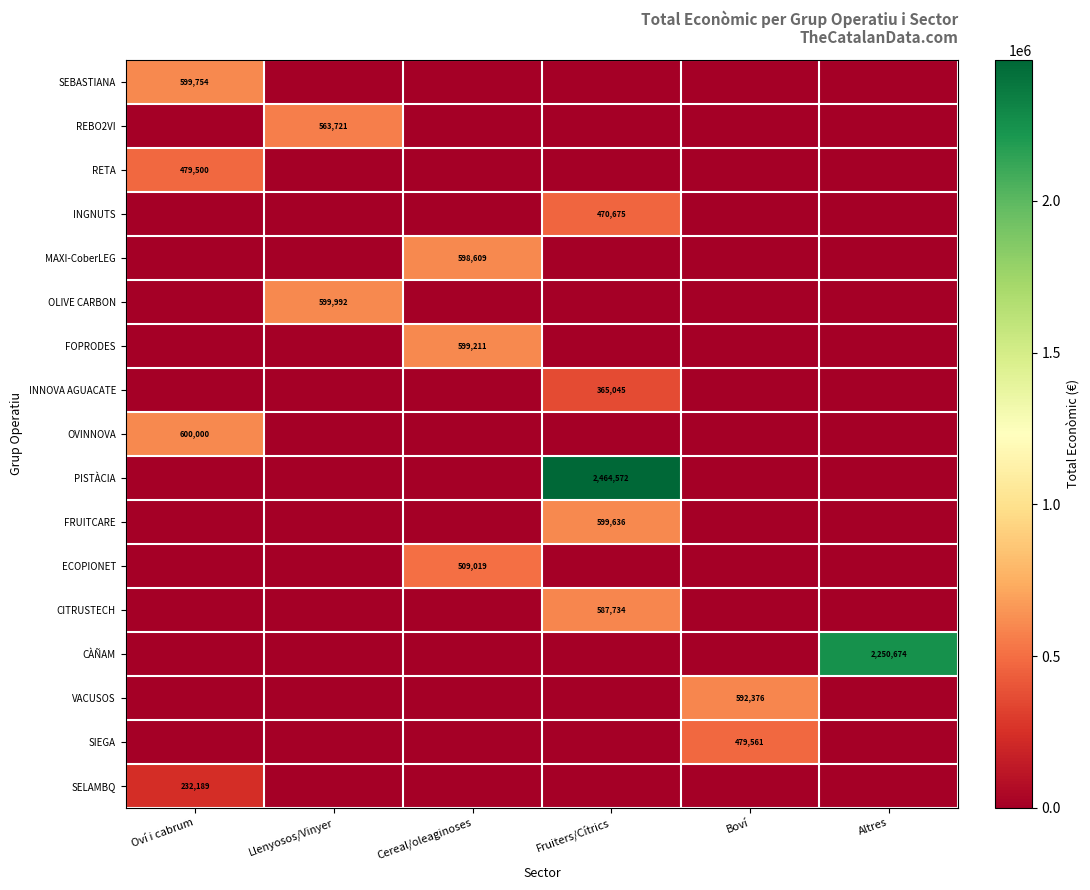

Is it true that OLIVE CARBON equals 228160 at Llenyosos/Vinyer?

False